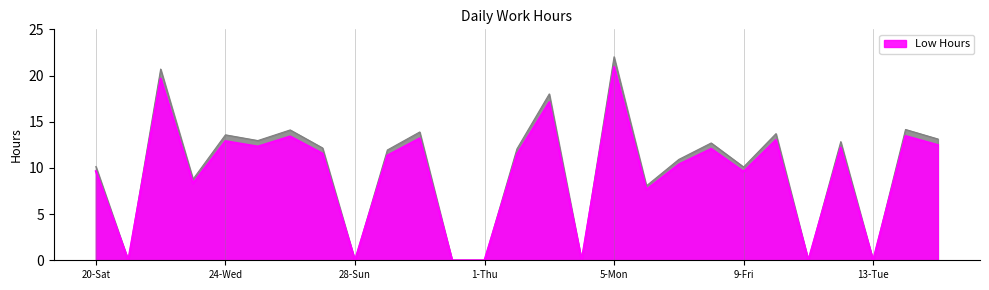

True or false: the data shows 4.6 at 6-Tue.

False